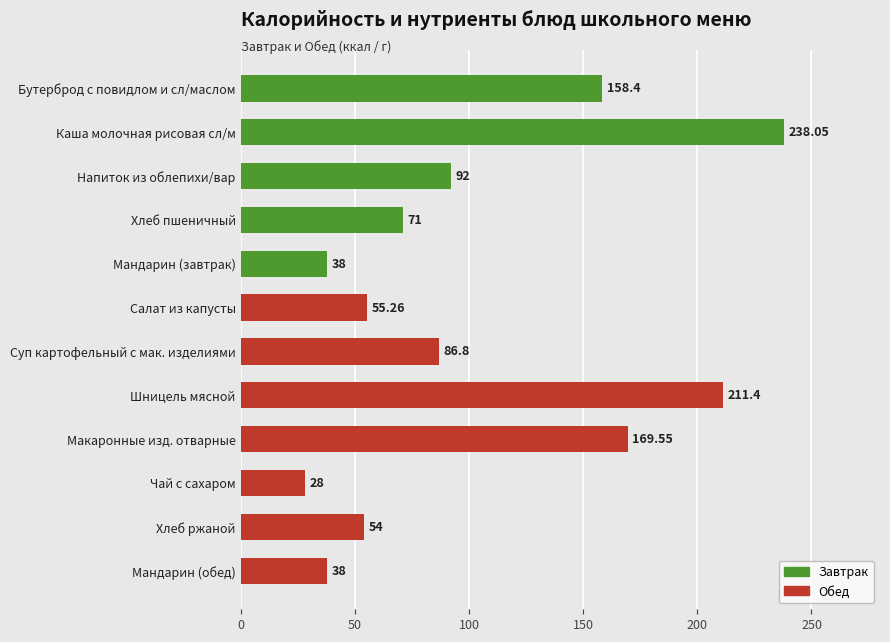

At which label is the value closest to 133?

Бутерброд с повидлом и сл/маслом